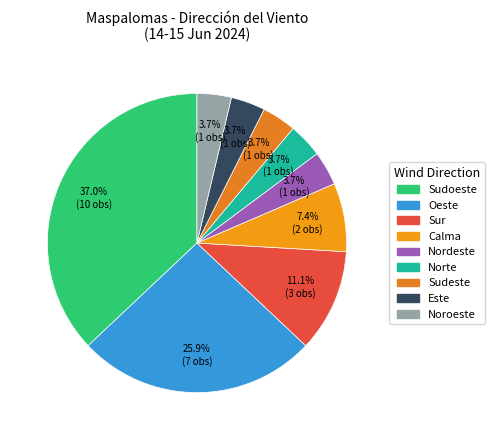

True or false: Sur accounts for 11% of the total.

True